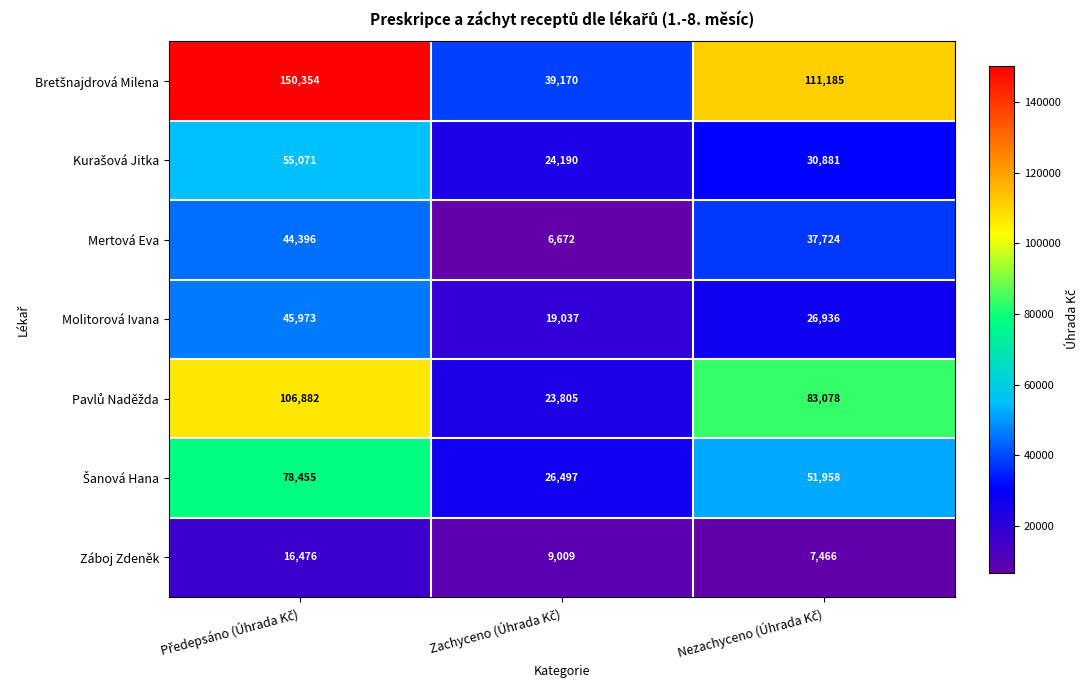

What is the sum of all Mertová Eva values?

88792